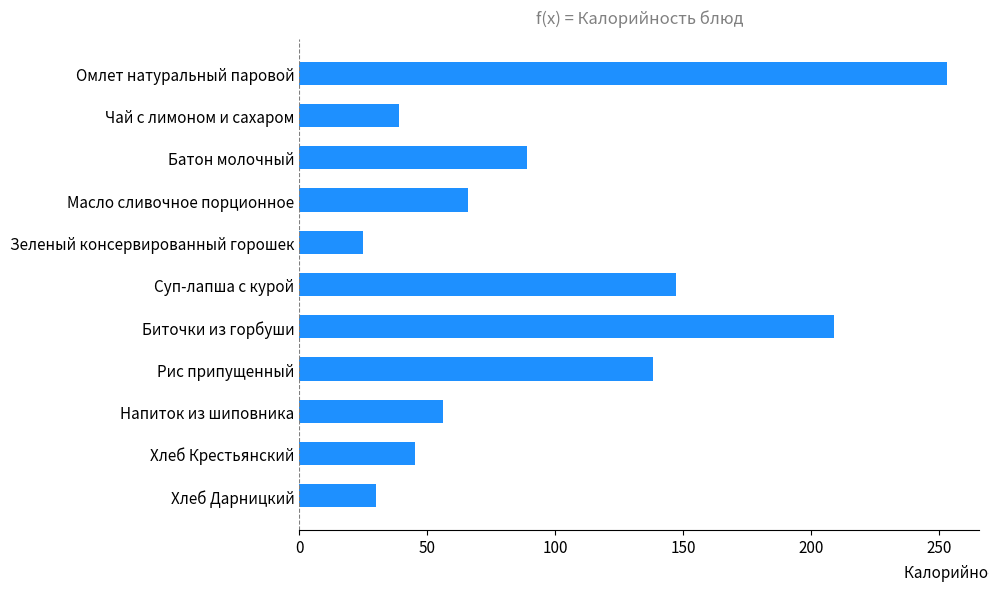

What is the average value?

100